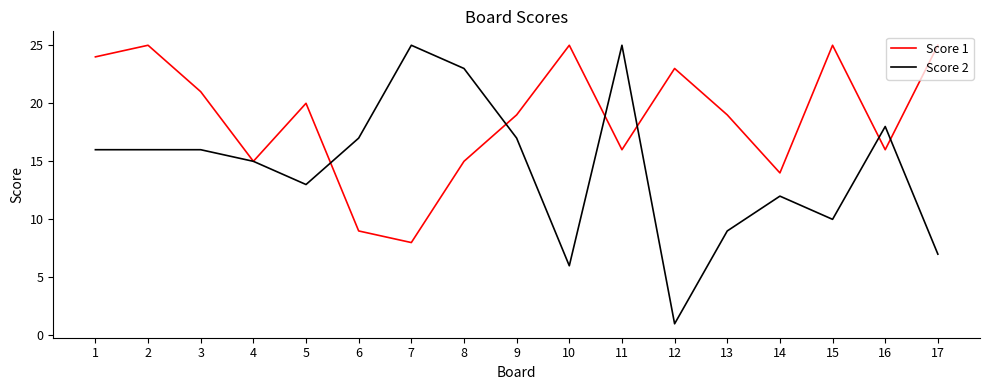

Is it true that Score 1 equals 14 at 14?

True